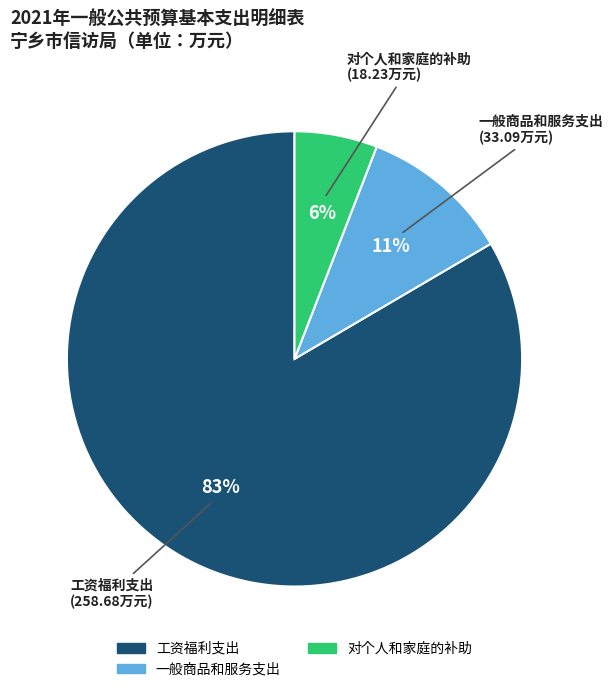

Does any single category account for the majority?

Yes